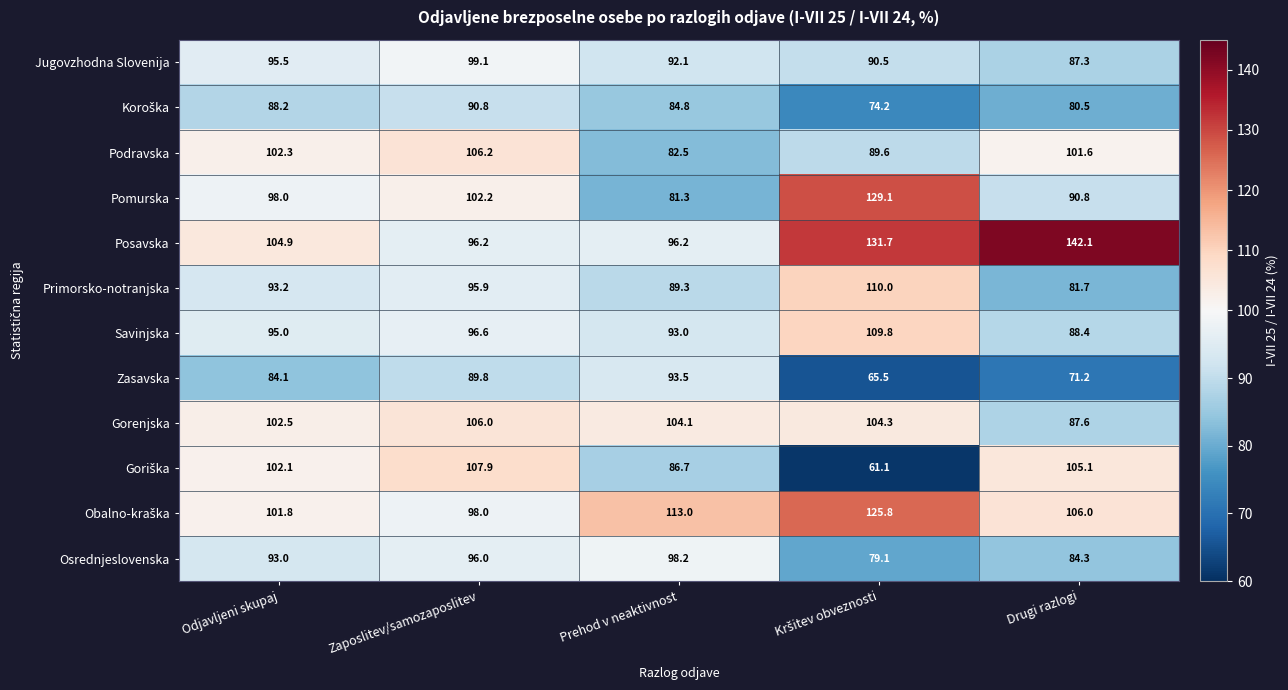

What is the maximum value shown in the chart?

142.1